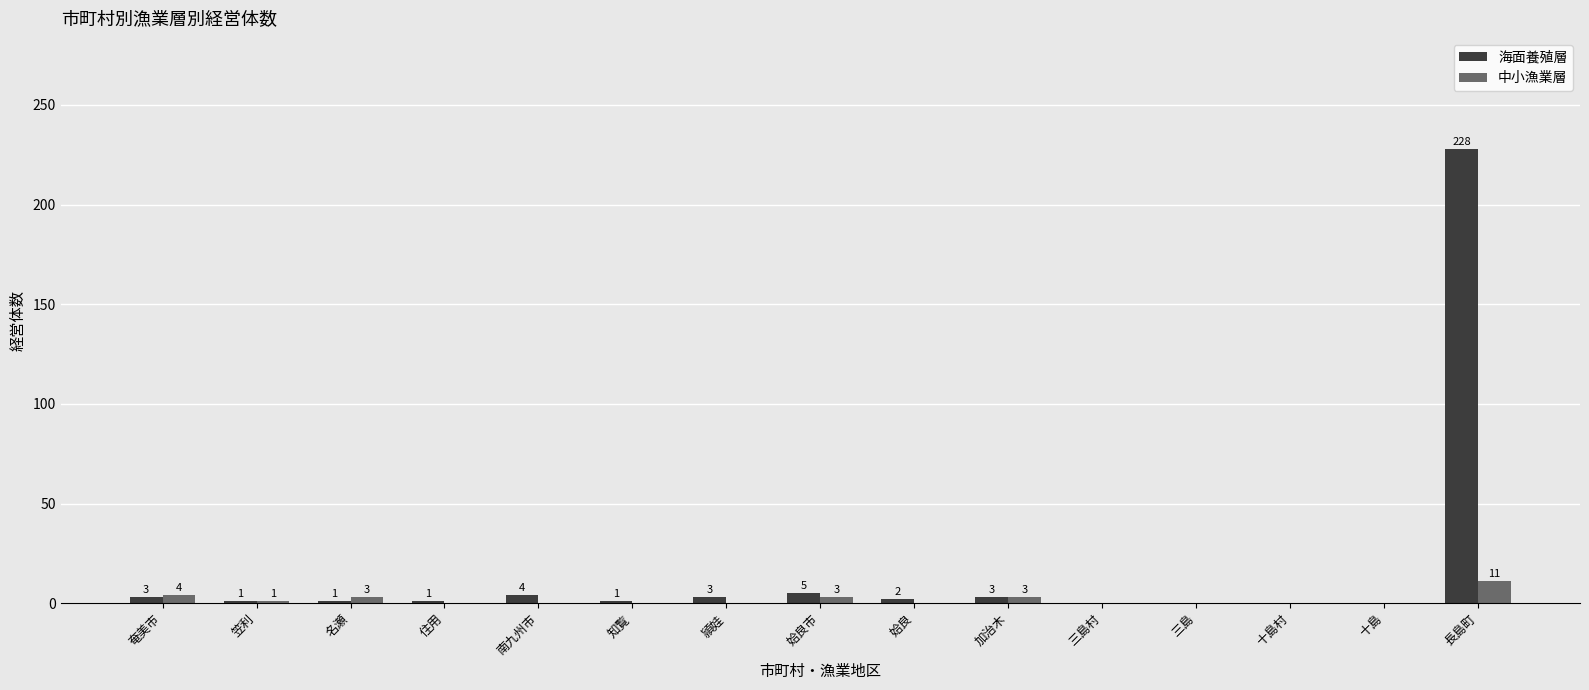

What is the sum of the 海面養殖層 values at 加治木 and 住用?

4